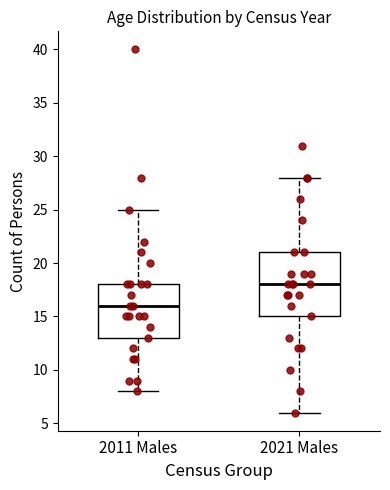

Reading left to right, transcribe this box plot: for each box, give where its median line is, the range the box spans, and where its two whiskers end, as read against the y-axis. The values are not printed on the chart, so give them approximately, as read against the axis.

2011 Males: median 16, box 13 to 18, whiskers 8 to 25
2021 Males: median 18, box 15 to 21, whiskers 6 to 28